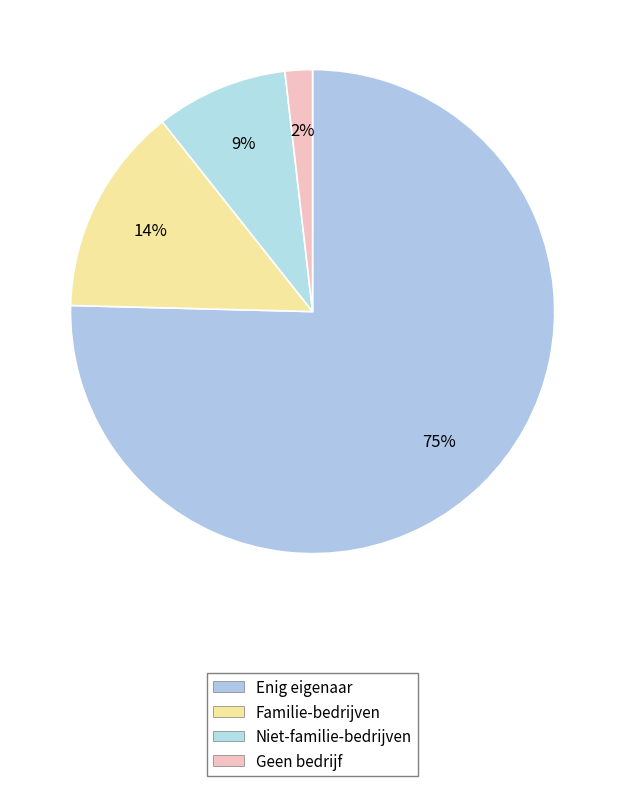

Count the number of slices in the pie.

4